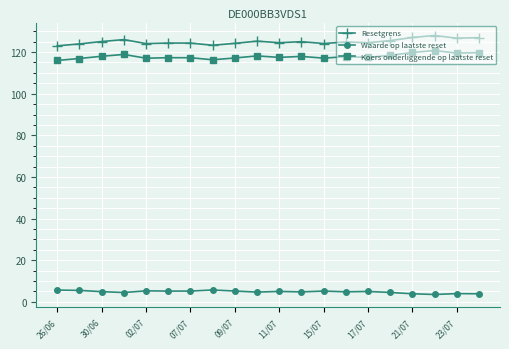

What is the value of the Waarde op laatste reset point at the 18th from the left?

3.5